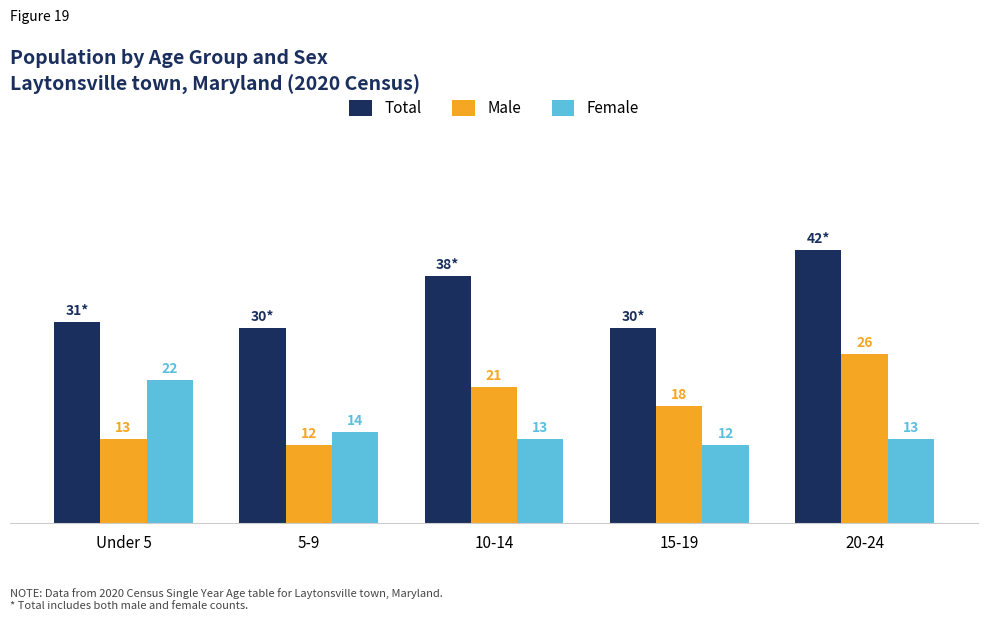

Are the bars horizontal?

No